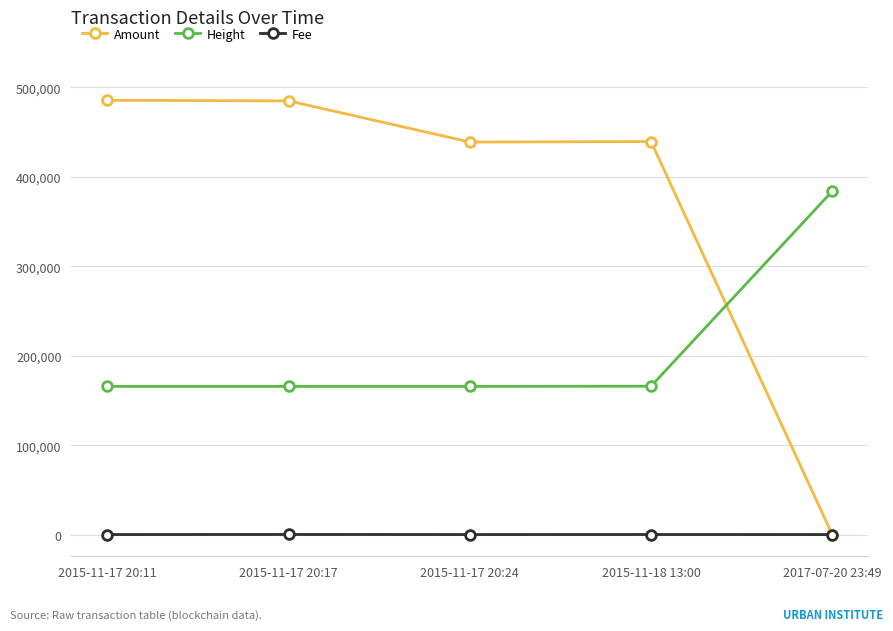

True or false: Amount has a value of 254544 at 2015-11-18 13:00.

False